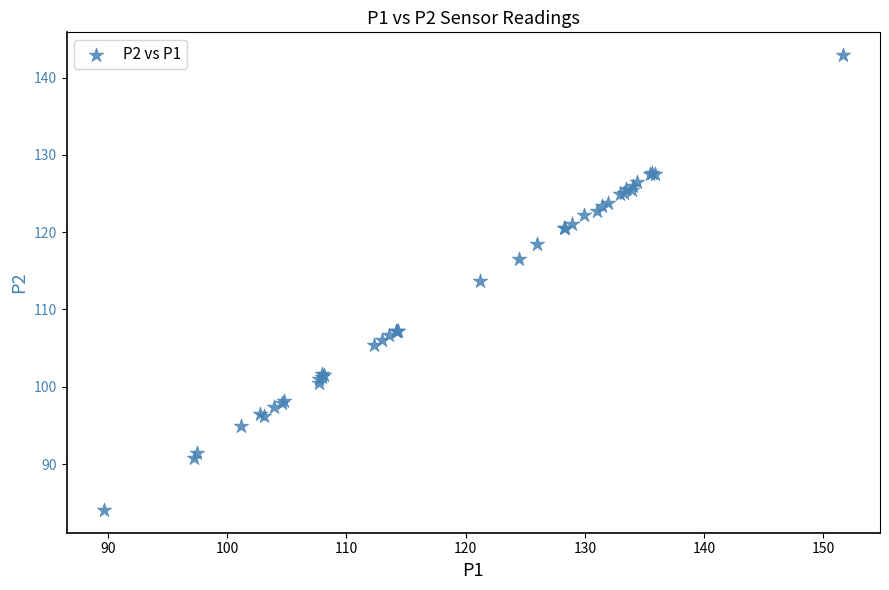

What Y value in the scatter plot is closest to 113?

113.7